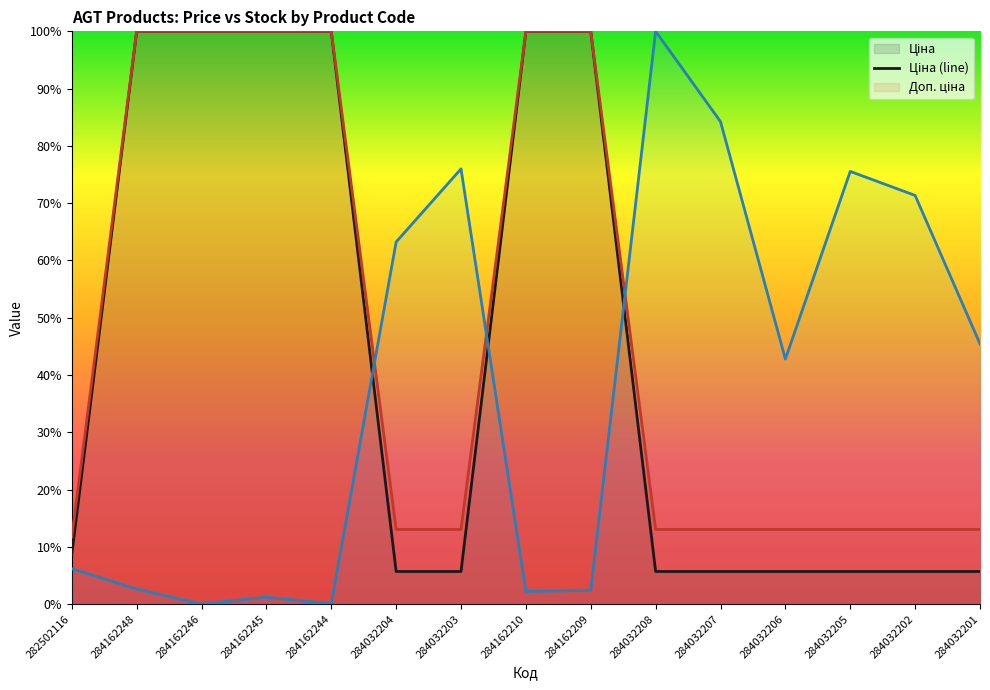

What is the difference between the highest and lowest values at 284032203?

70.3